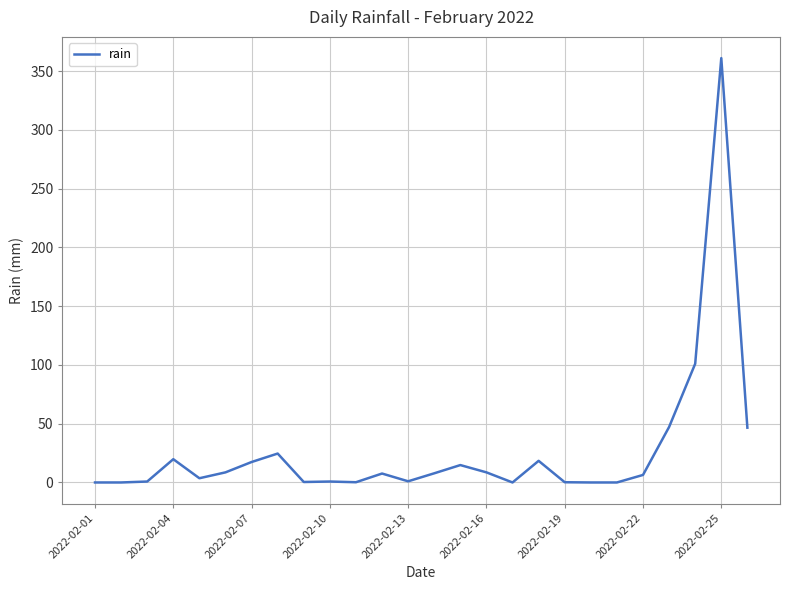

What is the greatest value displayed?

361.0